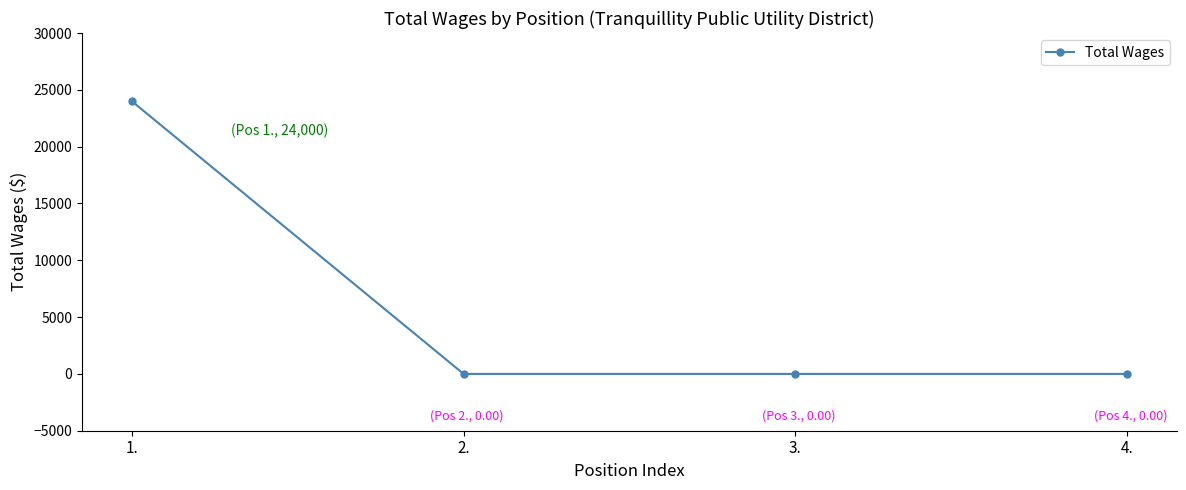

What is the maximum value shown in the chart?

24000